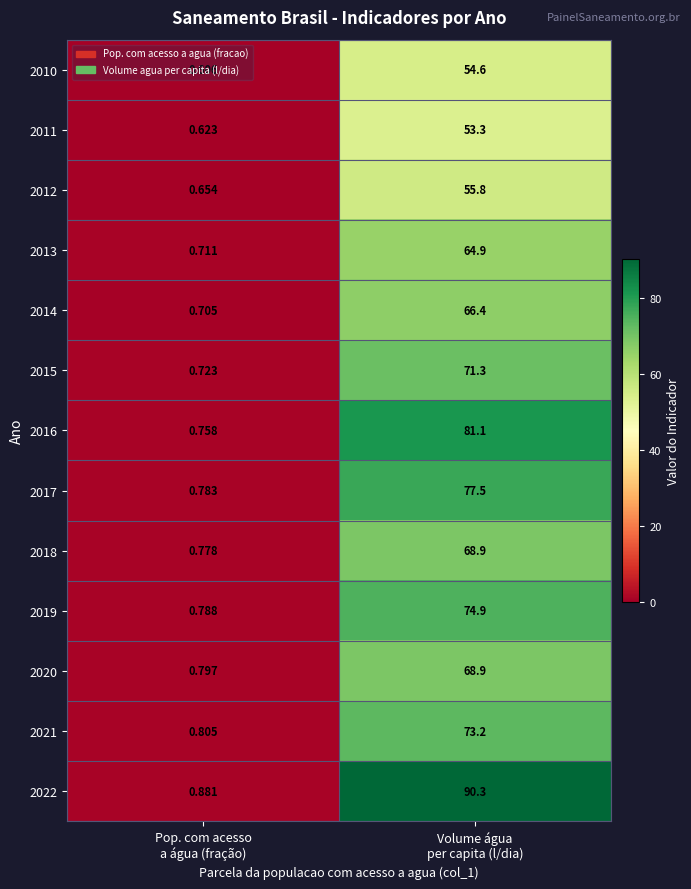

How many distinct data groups are displayed?

13